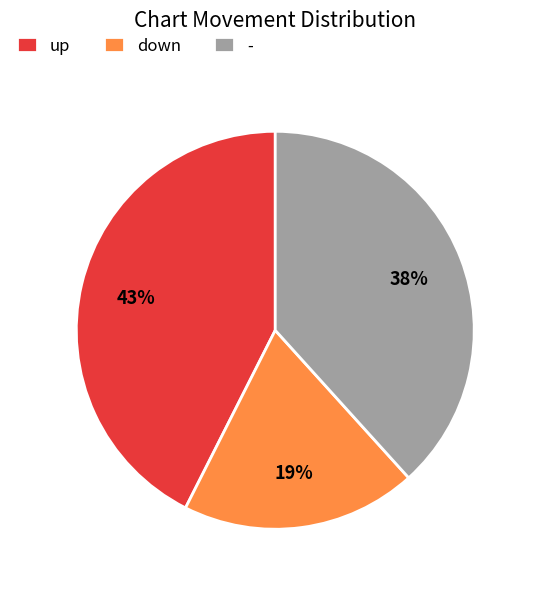

To the nearest percent, what is the combined percentage of - and down?

57%